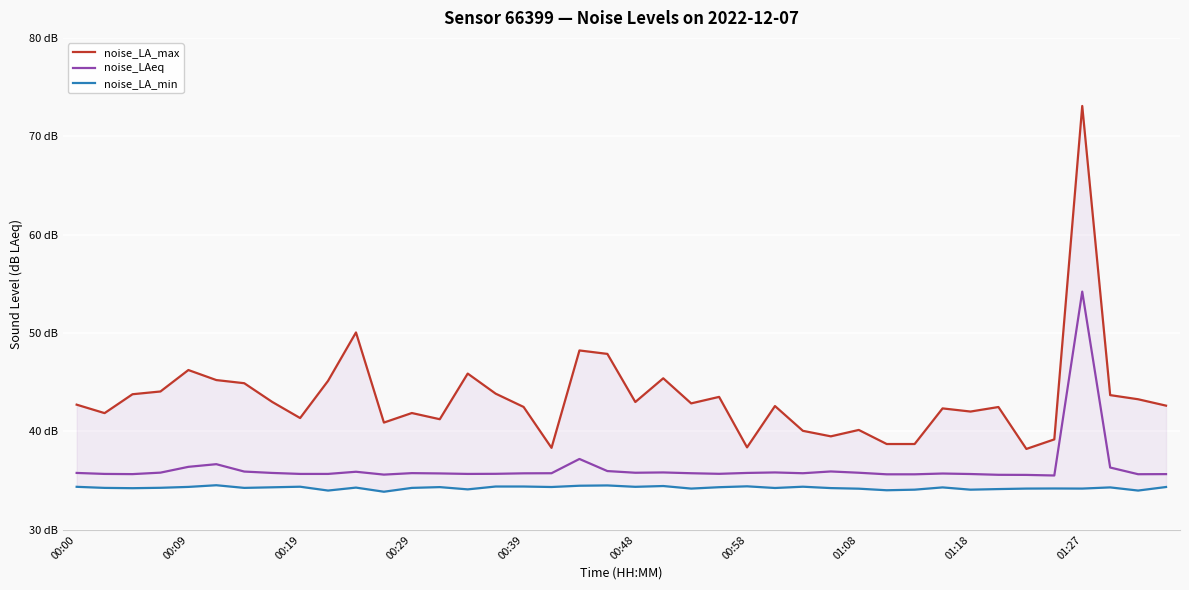

What are all the series names shown in the legend?

noise_LA_max, noise_LAeq, noise_LA_min